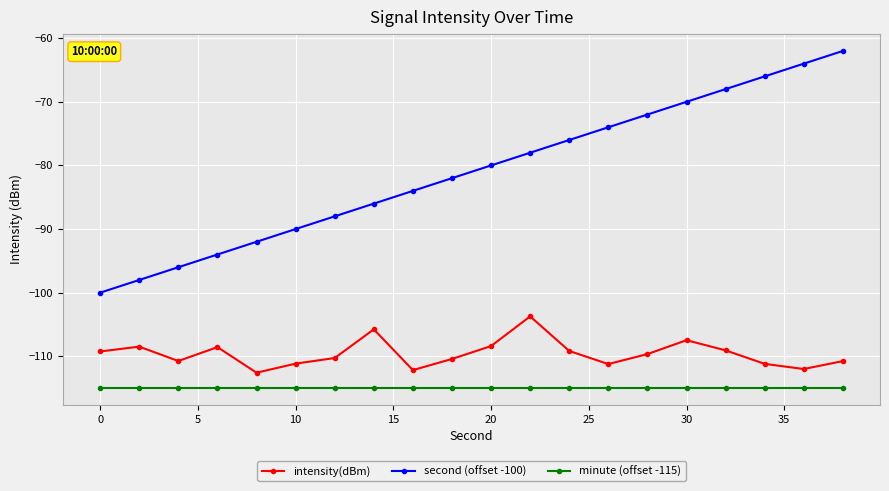

True or false: second (offset -100) has more than 2 interior local peaks.

False